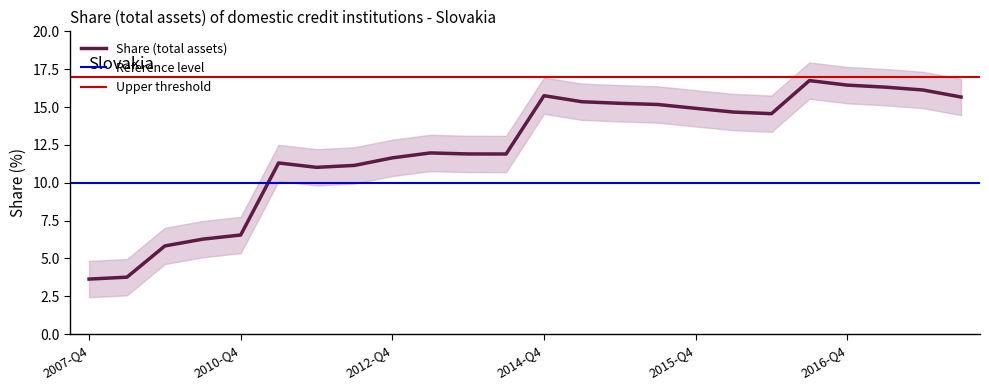

How many interior local peaks (higher than both neighbors) does the data have?

4